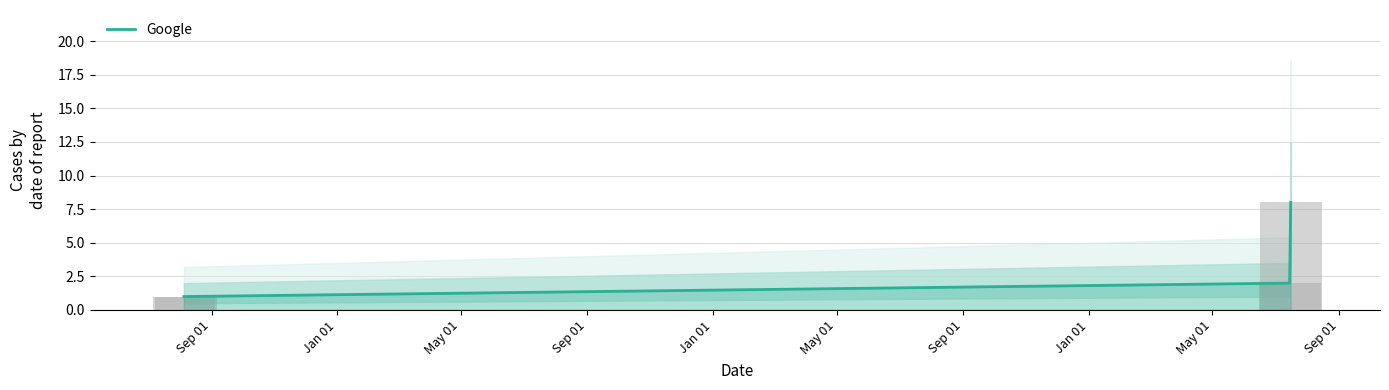

True or false: Google has more than 2 points higher than both neighbors.

False